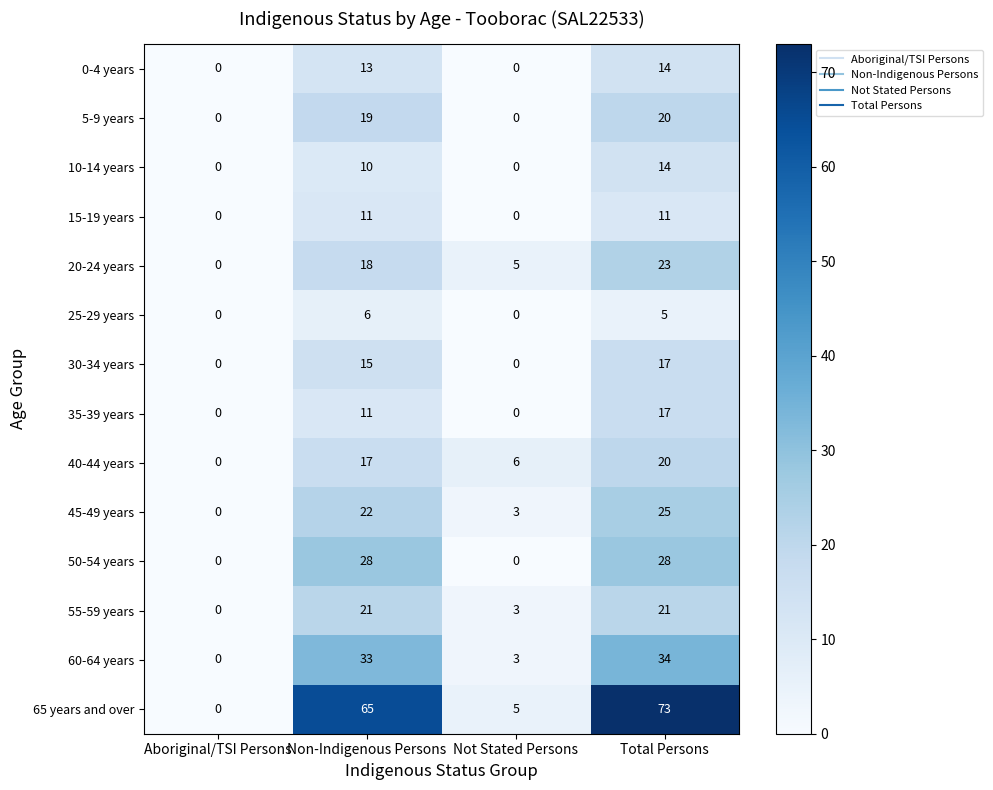

Is it true that 15-19 years equals 0 at Aboriginal/TSI Persons?

True